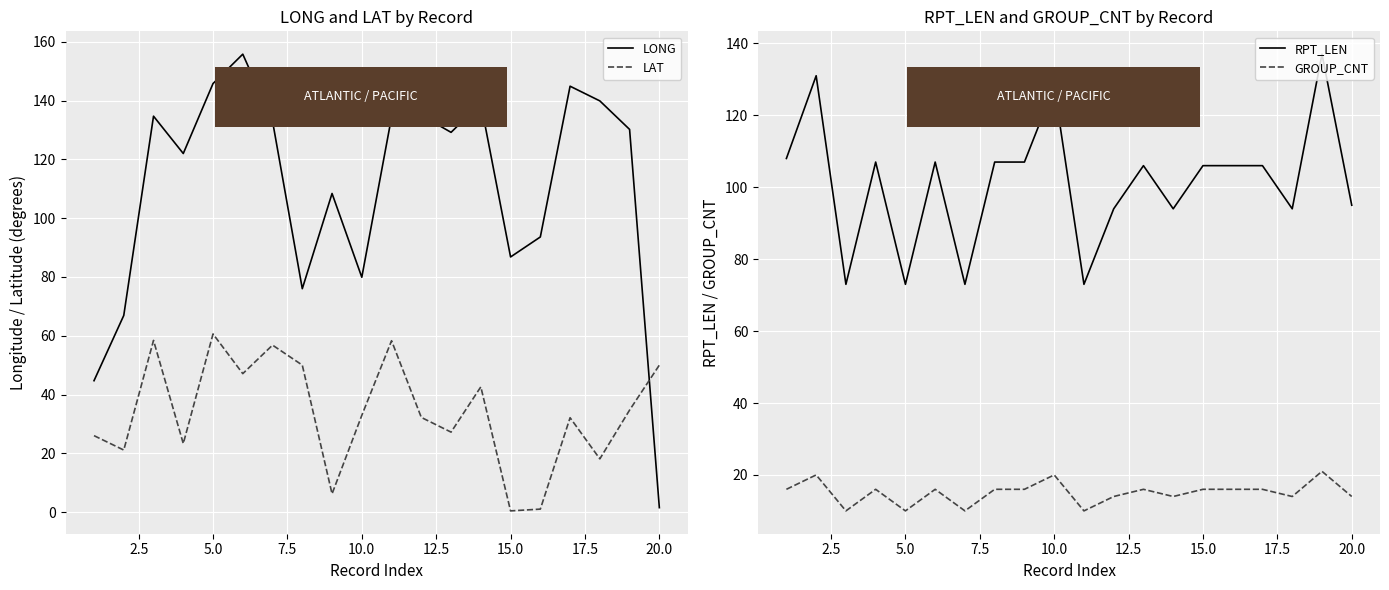

In GROUP_CNT, how many points are lower than both neighbors (excluding endpoints)?

6